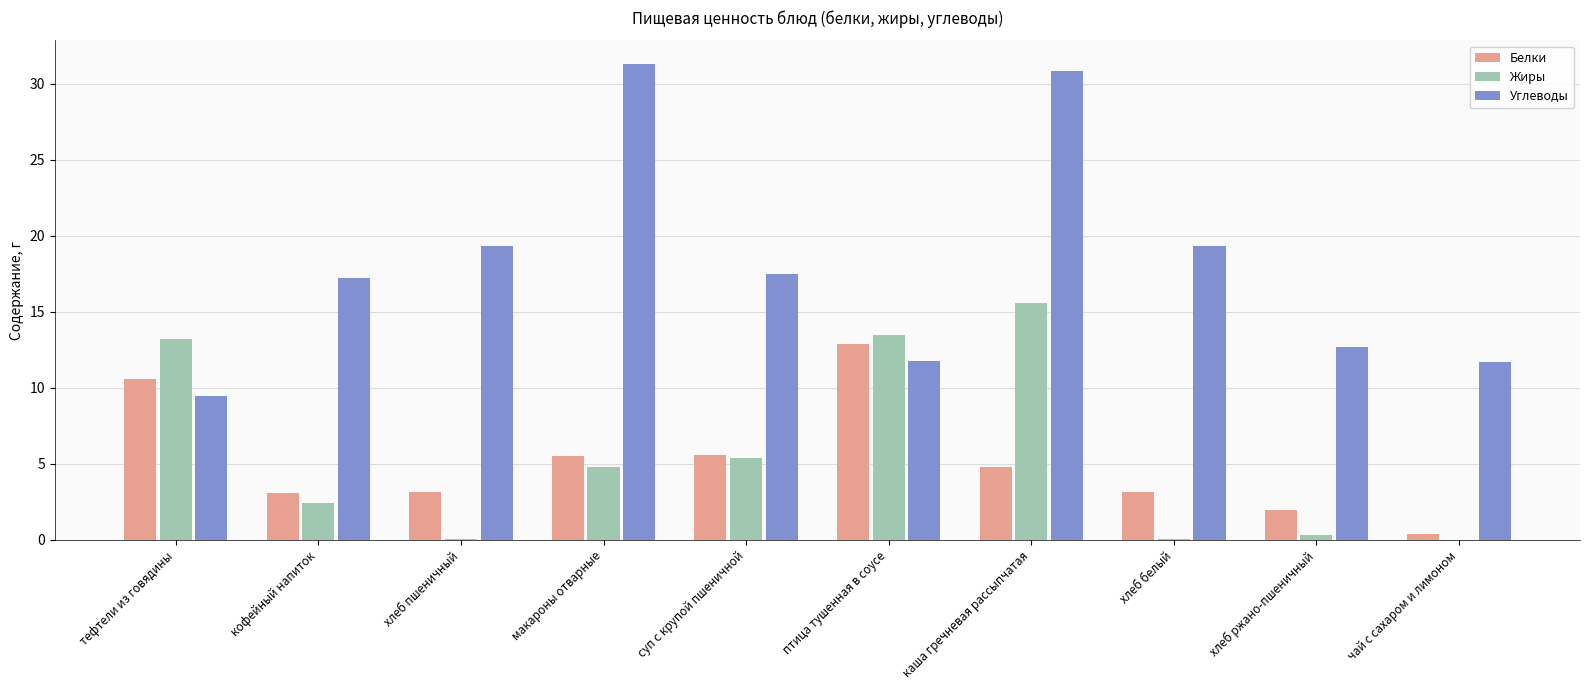

Which series has the largest total across all categories?

Углеводы